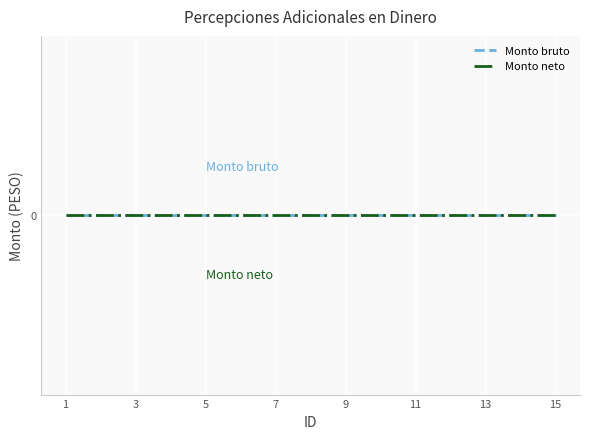

The Monto bruto series shows 0 at 4. True or false?

True